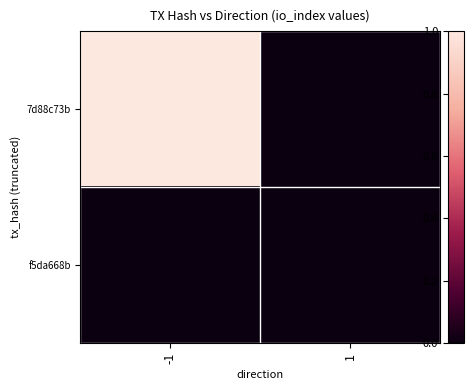

At which category is the sum across all series the highest?

-1